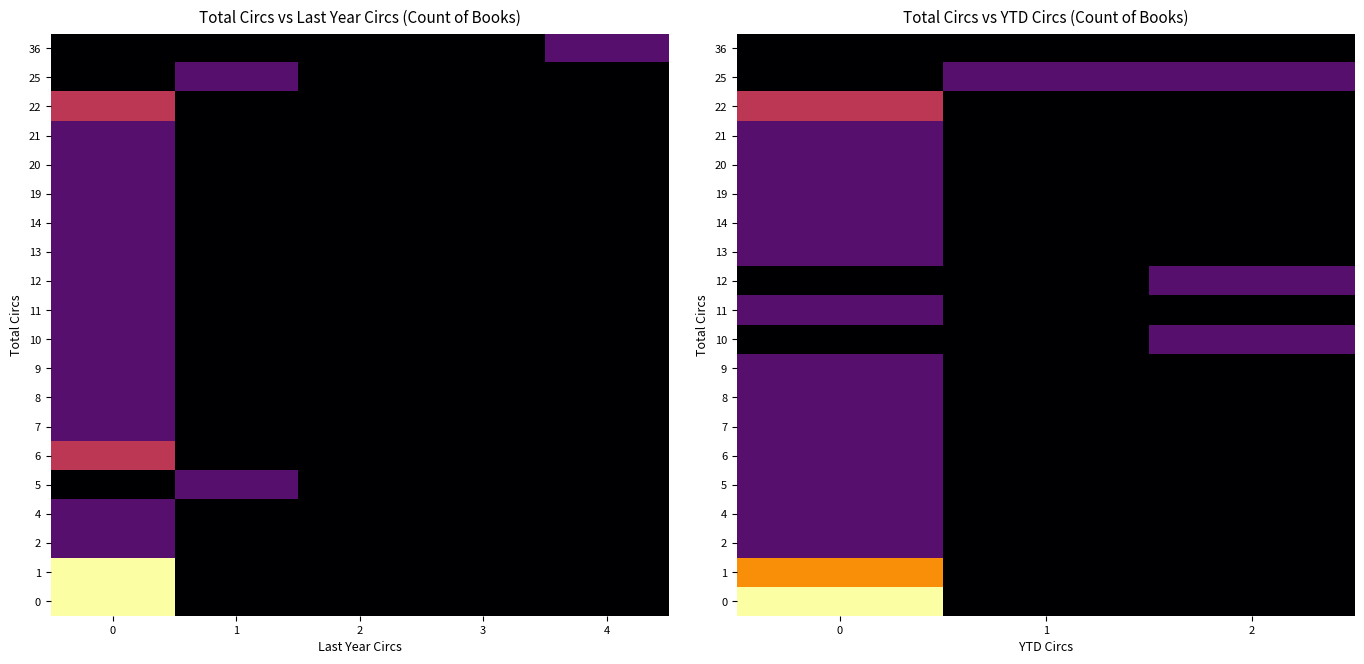

Which has a higher value, 1 or 2?

1